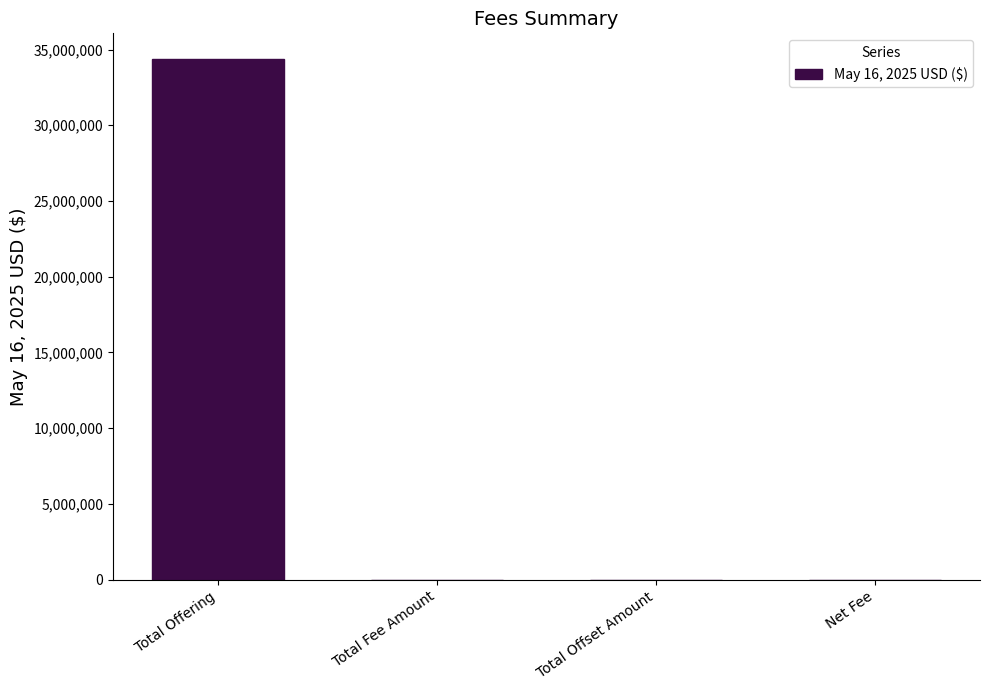

Read the value at Total Fee Amount.

5259.0